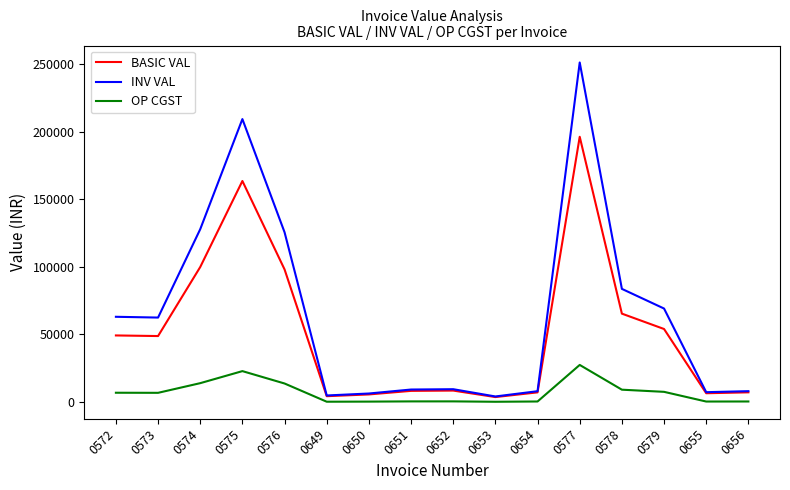

At which category does the chart reach its peak across all series?

0577